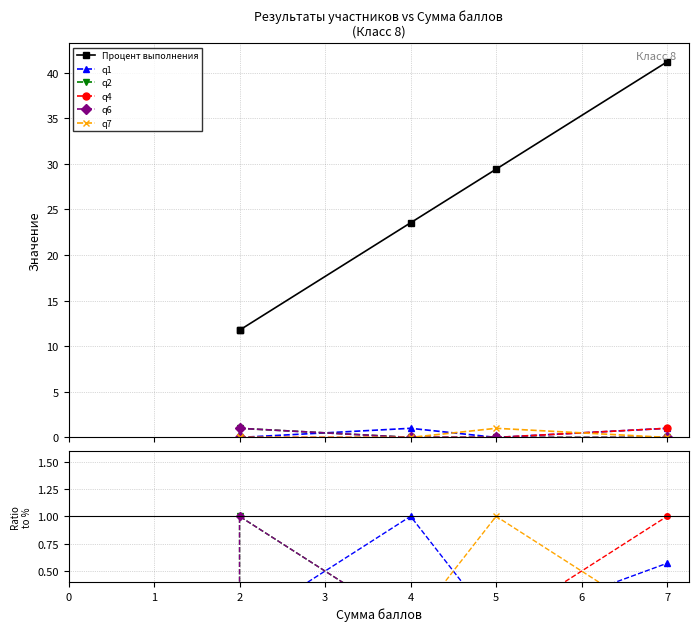

What are all the series names shown in the legend?

Процент выполнения, q1, q2, q4, q6, q7